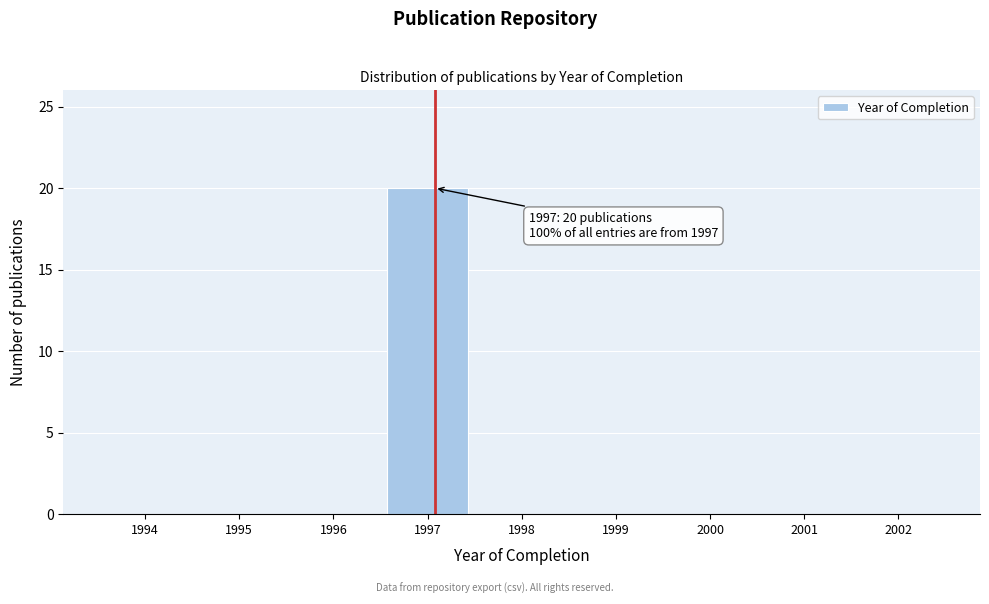

Which range on the x-axis has the tallest bar?

1996.5 to 1997.5